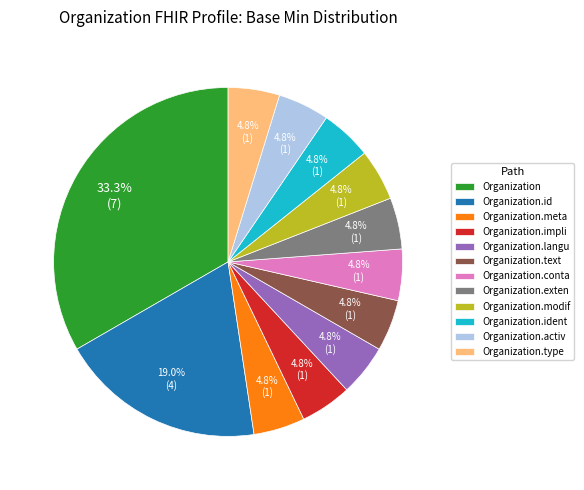

Is there a majority slice in this chart?

No